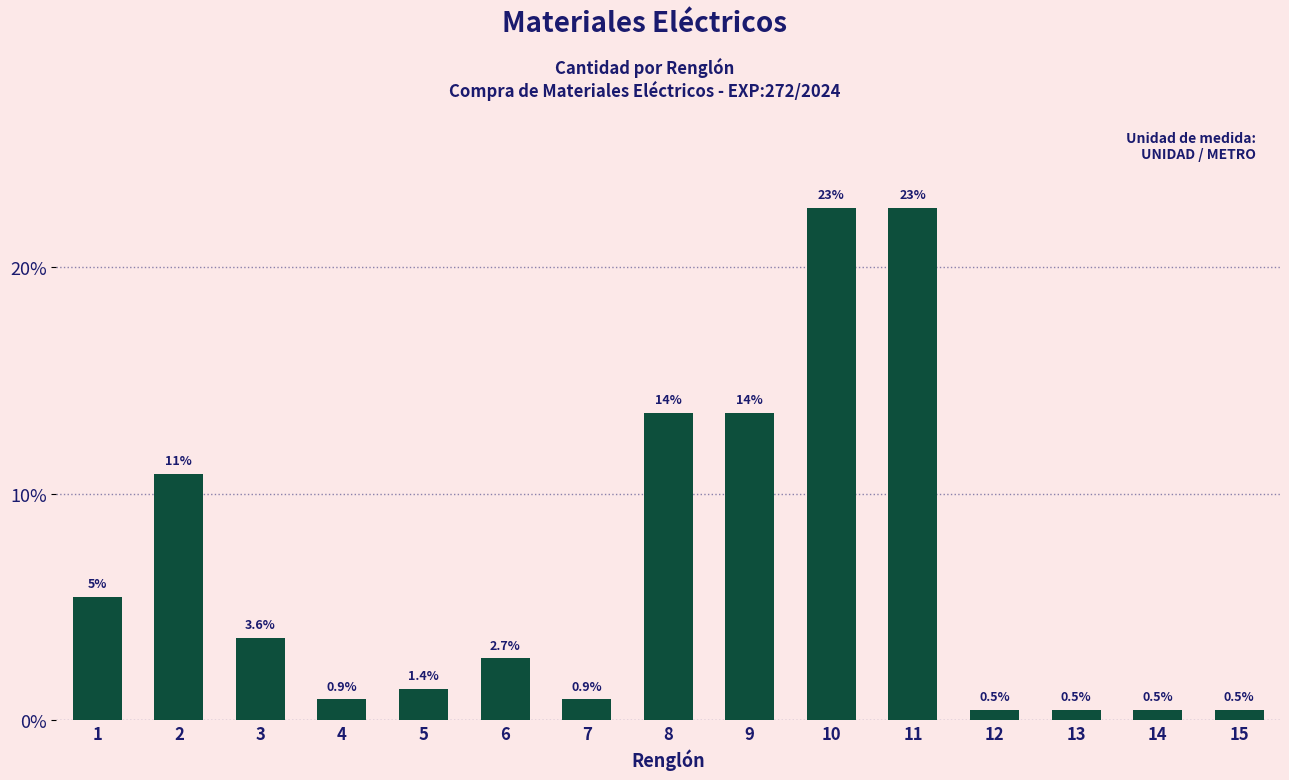

What is the smallest value displayed?

0.5